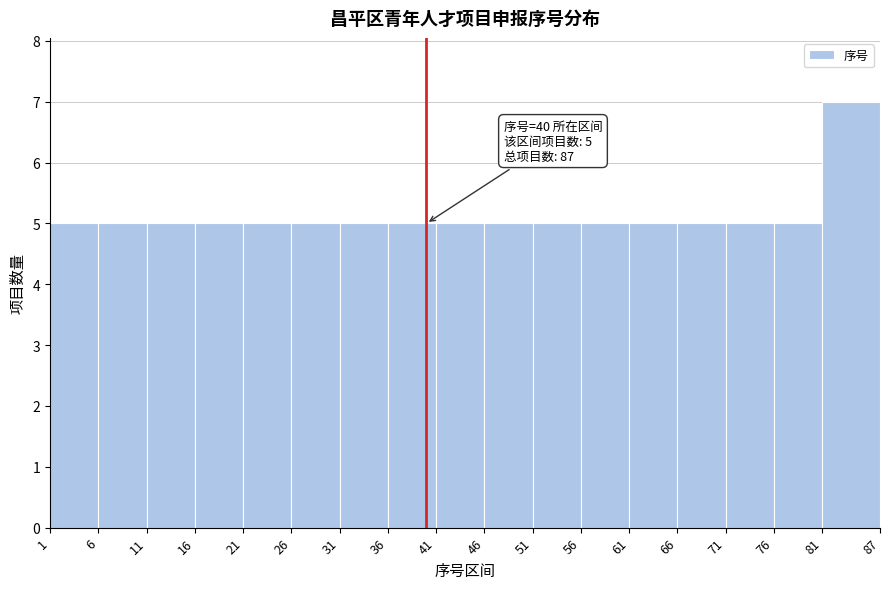

Over which range of the x-axis is the bar tallest?

81 to 87